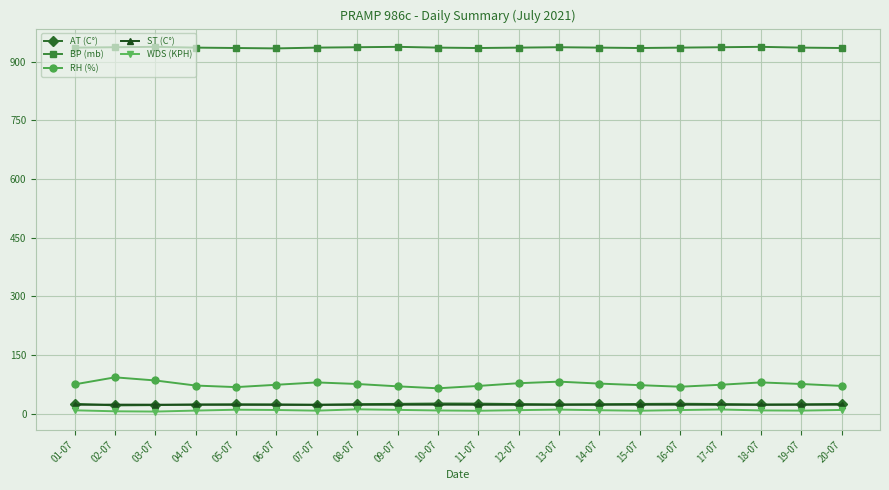

Is the value of AT (C°) at 08-07 greater than the value of BP (mb) at 03-07?

No